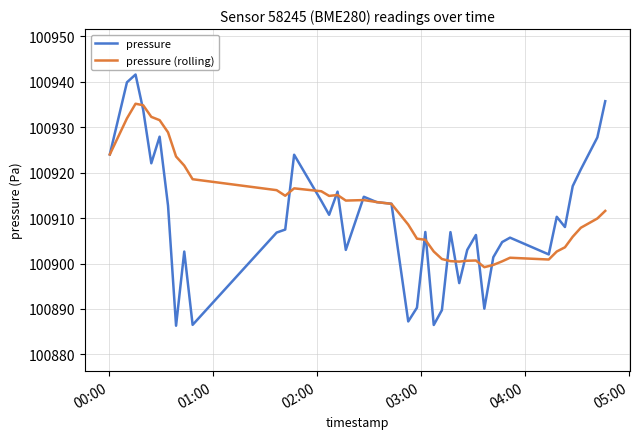

Rank the series by their maximum value, from highest to lowest.

pressure, pressure (rolling)